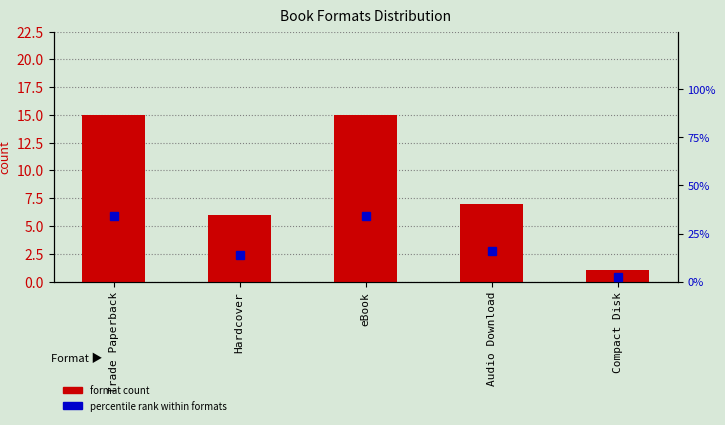

Which category has the lowest value in the format count series?

Compact Disk